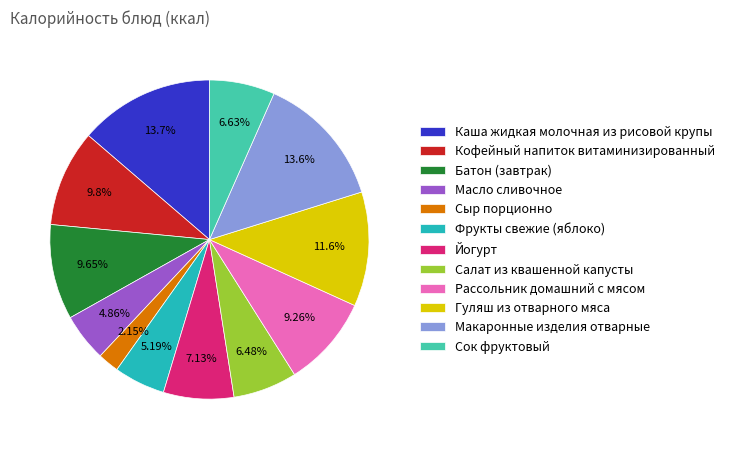

What is the smallest slice in the pie chart?

Сыр порционно